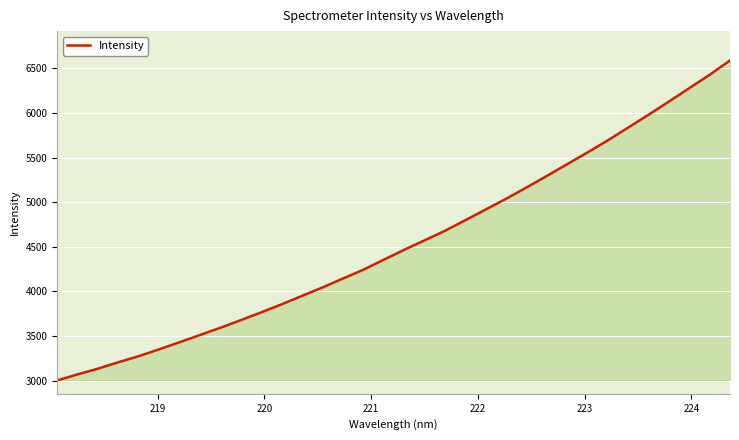

What is the greatest value displayed?

6586.6